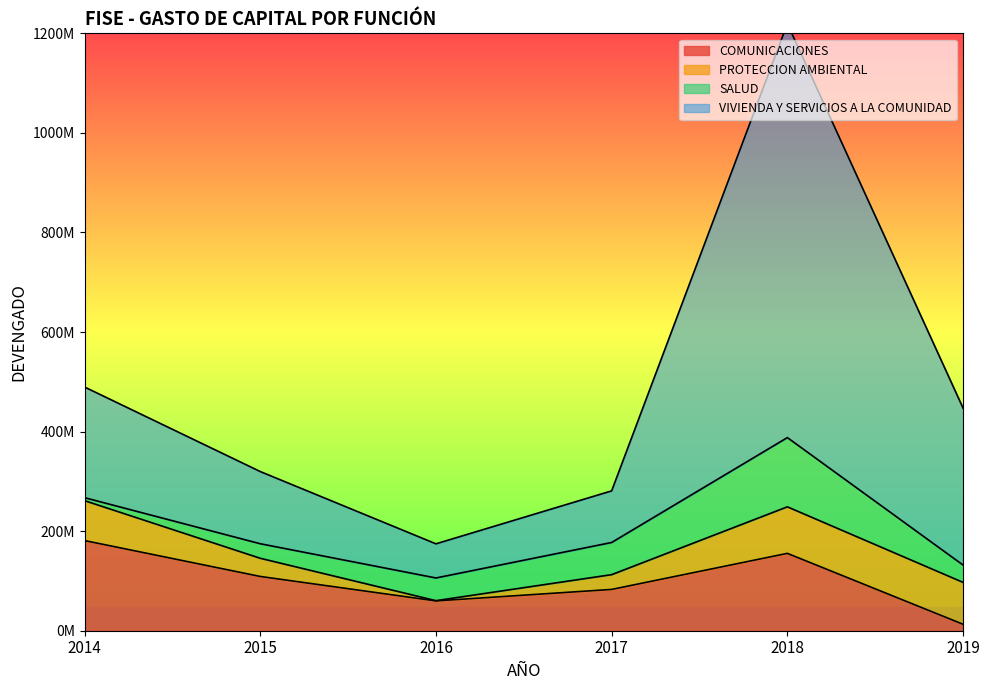

True or false: COMUNICACIONES has more than 2 interior local peaks.

False